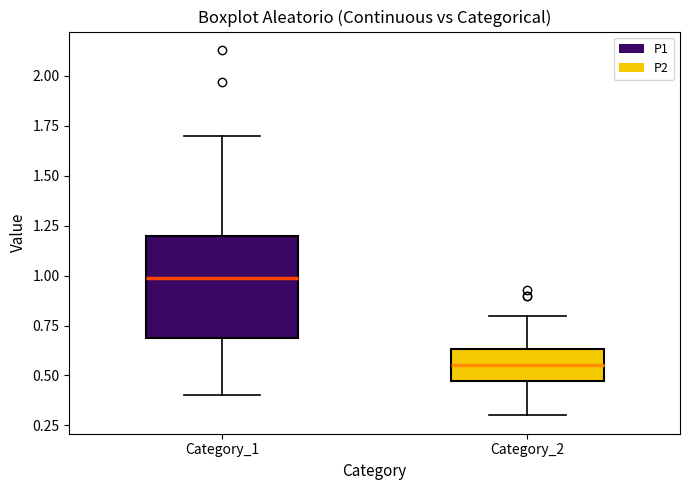

Reading left to right, read every box against the y-axis: the position of its median line, the range the box covers, and the ends of its whiskers. The values are not printed on the chart, so give them approximately, as read against the axis.

Category_1: median 1.00, box 0.70 to 1.20, whiskers 0.40 to 1.70
Category_2: median 0.55, box 0.45 to 0.65, whiskers 0.30 to 0.80